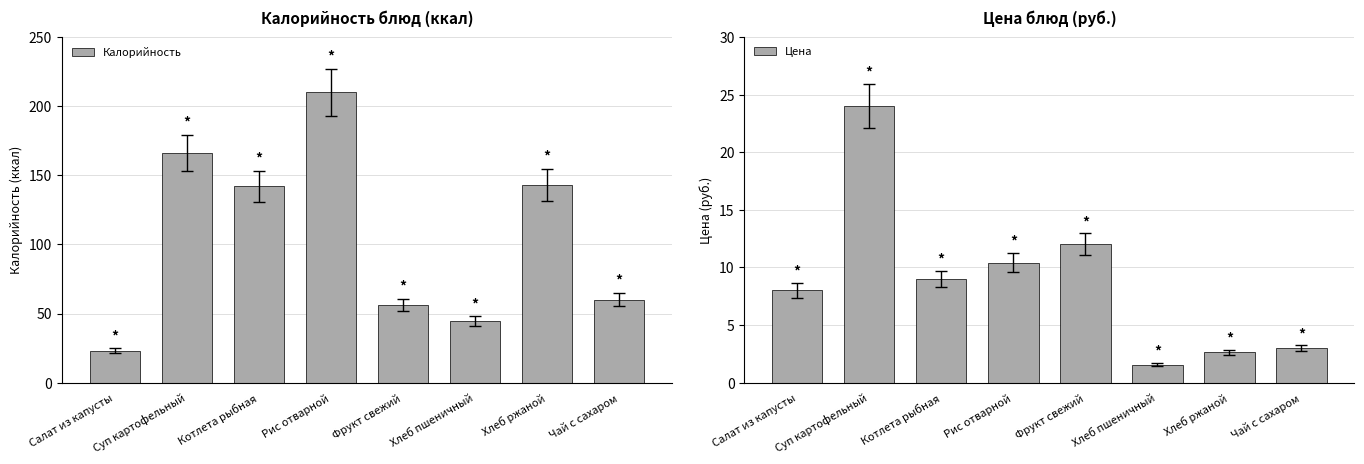

What is the total value across all series at Хлеб пшеничный?

46.1